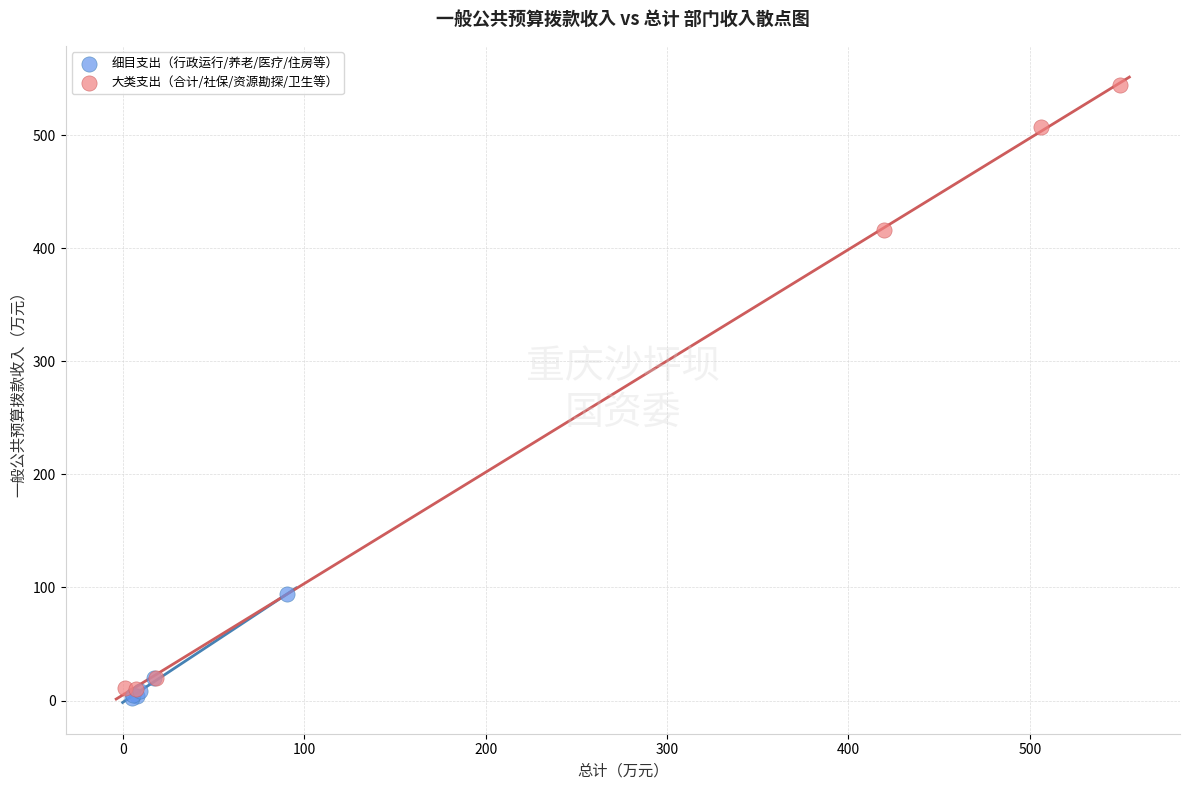

Which series has the widest spread of Y values?

大类支出（合计/社保/资源勘探/卫生等）